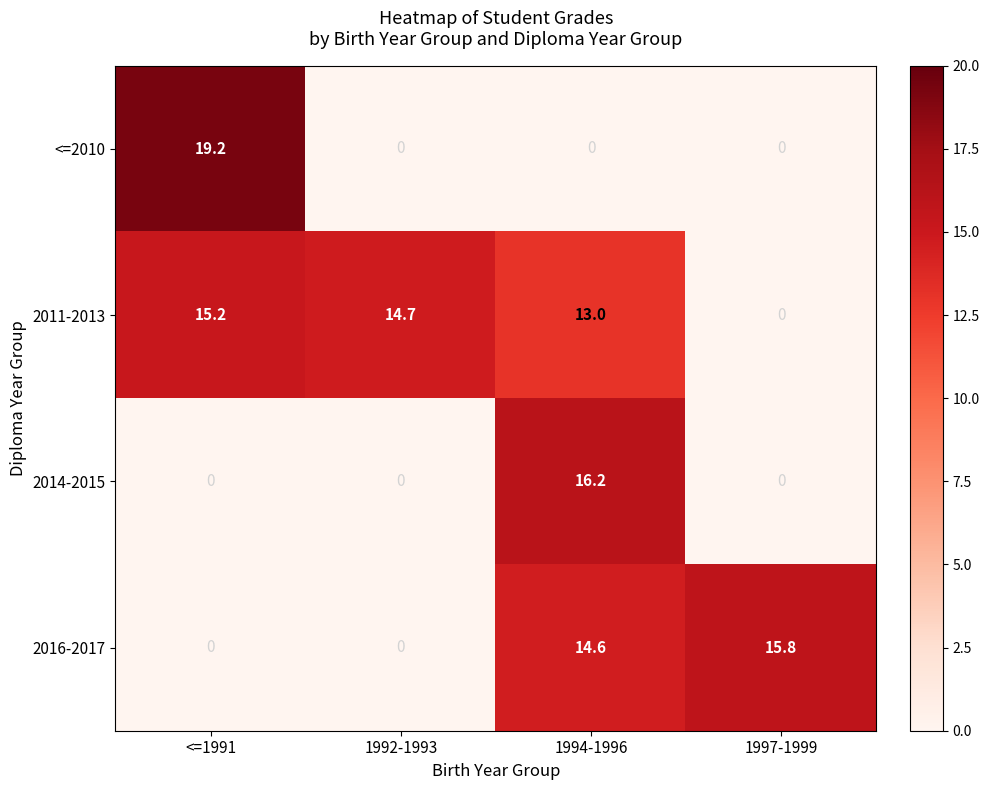

What is the difference between the highest and lowest values at 1994-1996?

16.2